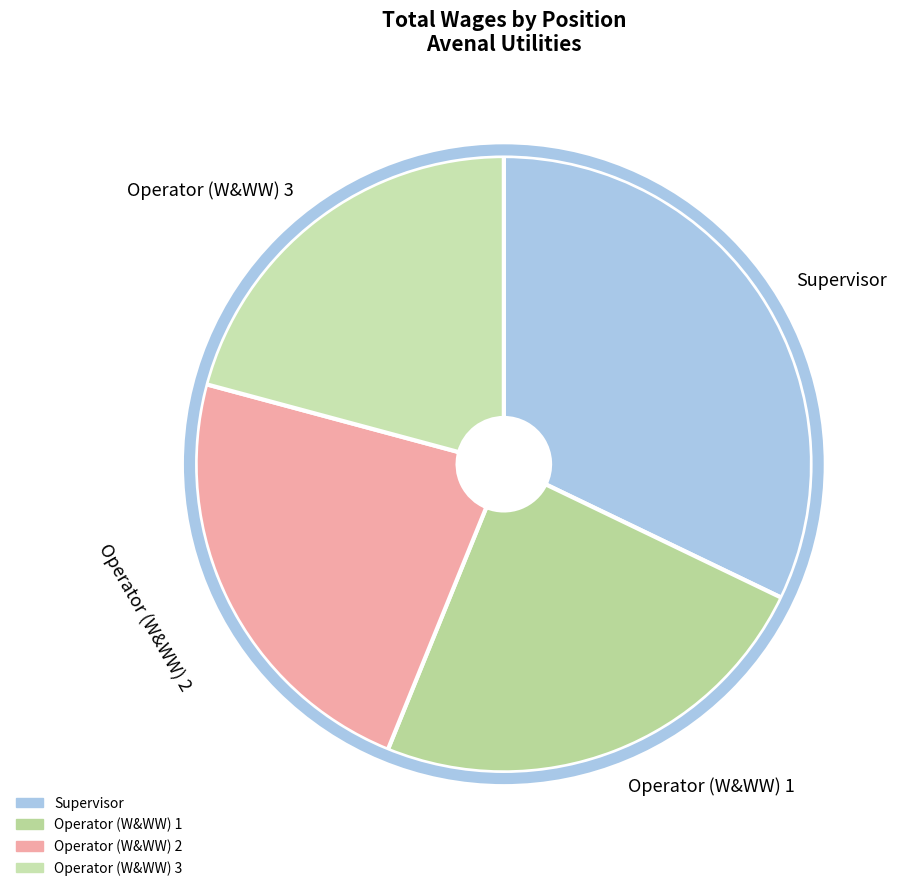

Is the sum of Operator (W&WW) 3 and Operator (W&WW) 2 greater than half?

No